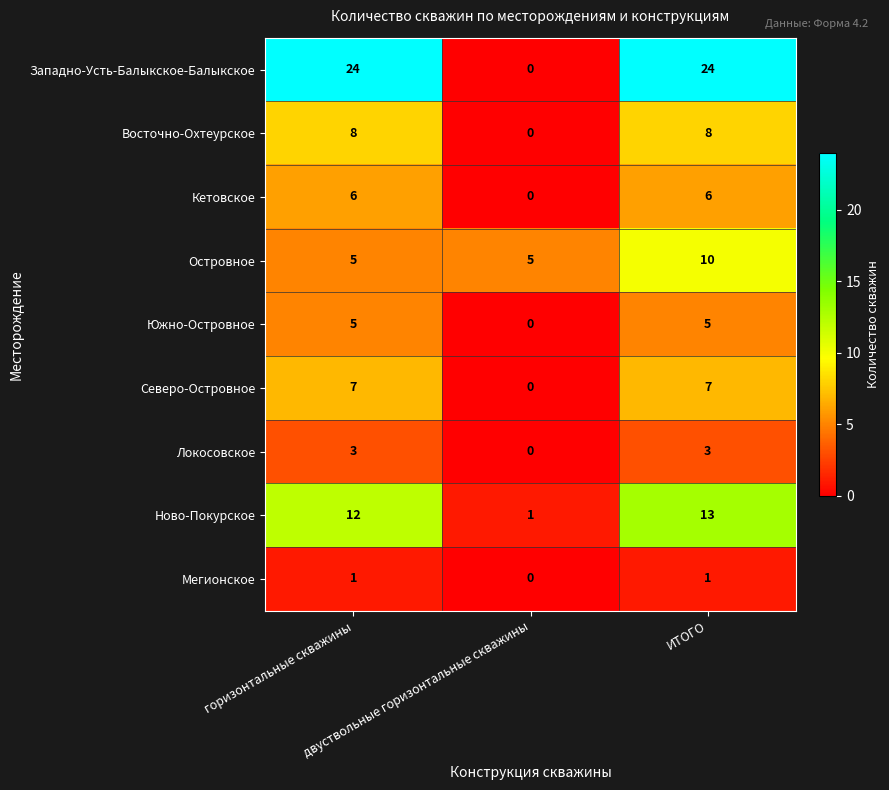

What is the sum of all Островное values?

20